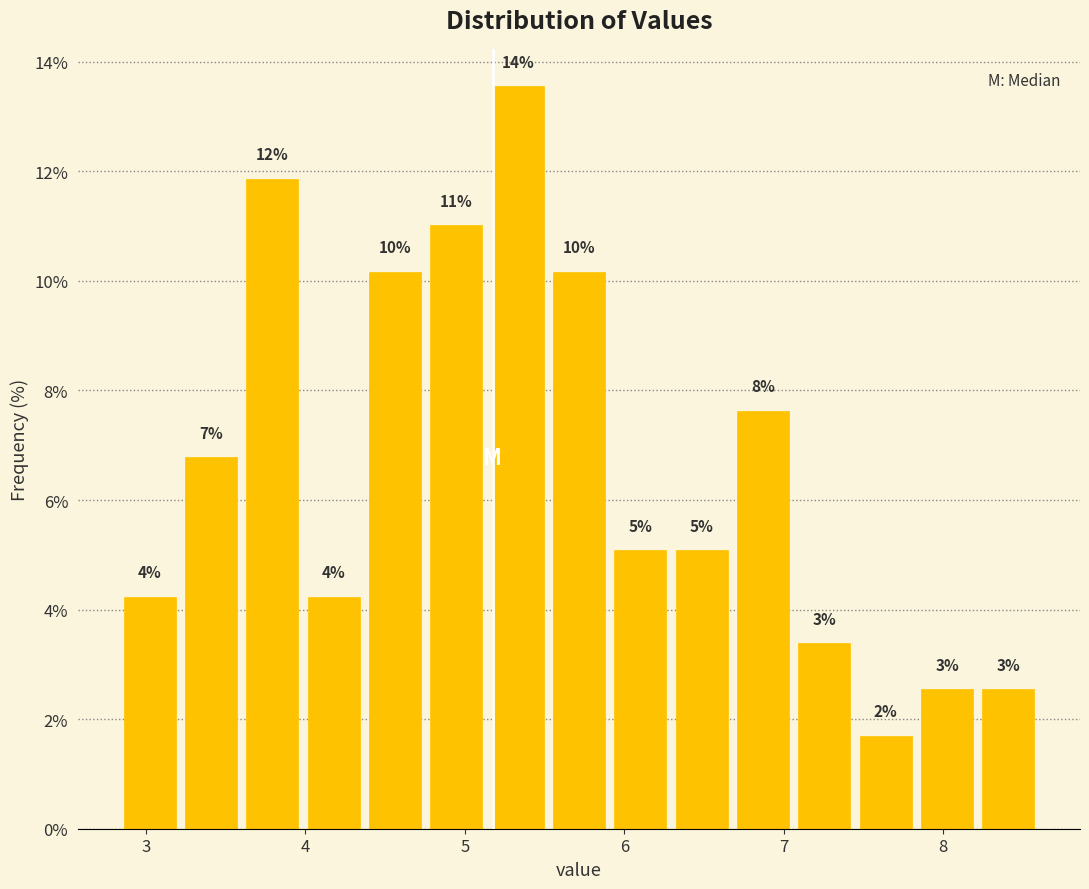

Around what value on the x-axis is the tallest bar? Give the approximate position of its centre, as read against the axis.

5.3